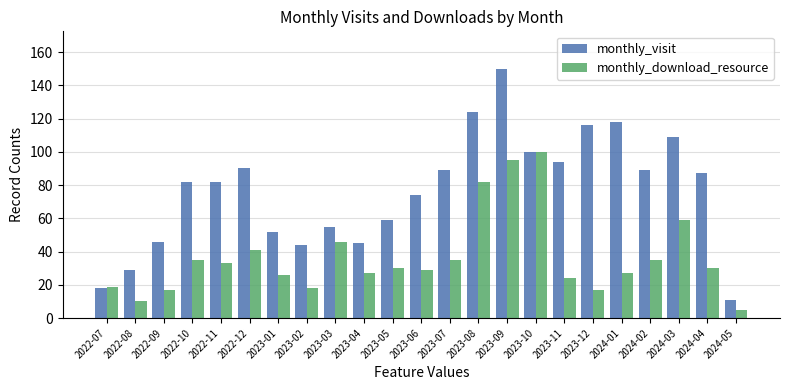

What is the spread (max minus min) of values at 2024-01?

91